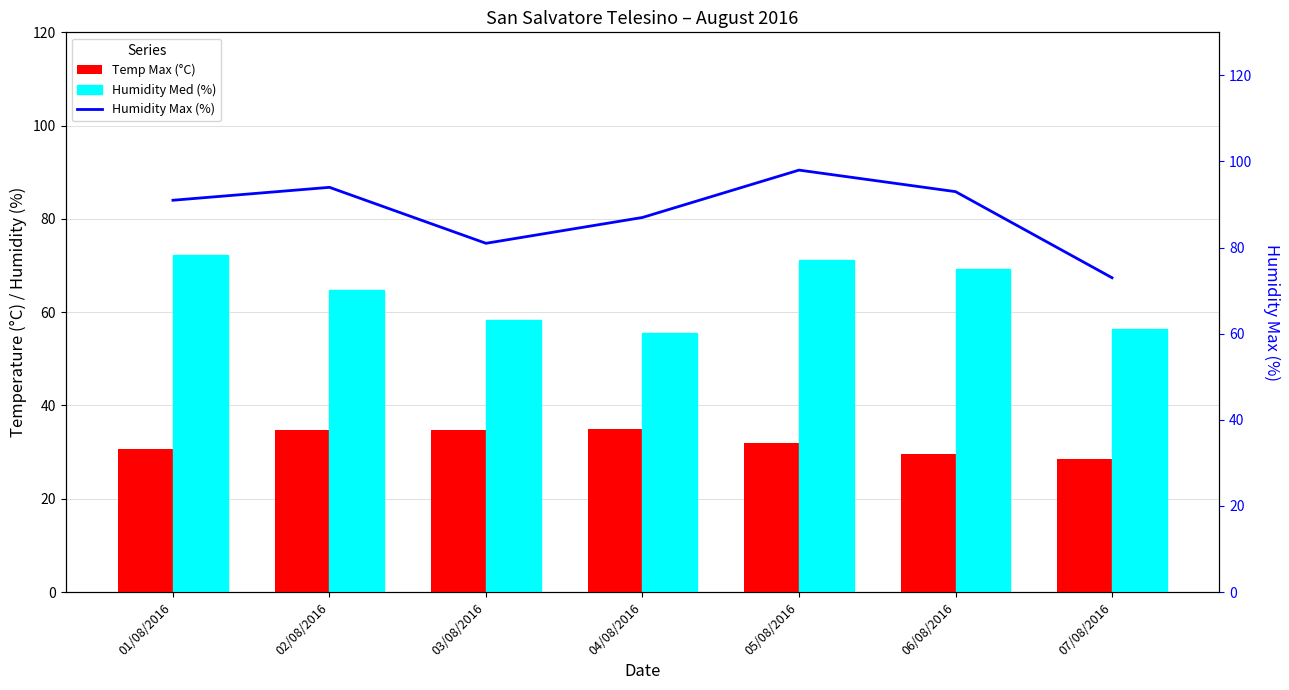

Where is Humidity Max (%) nearest to the value 85?

04/08/2016